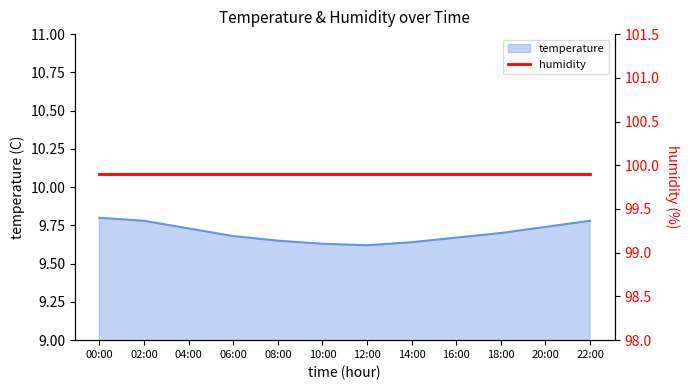

Is it true that the value at 10:00 is 9.6?

True